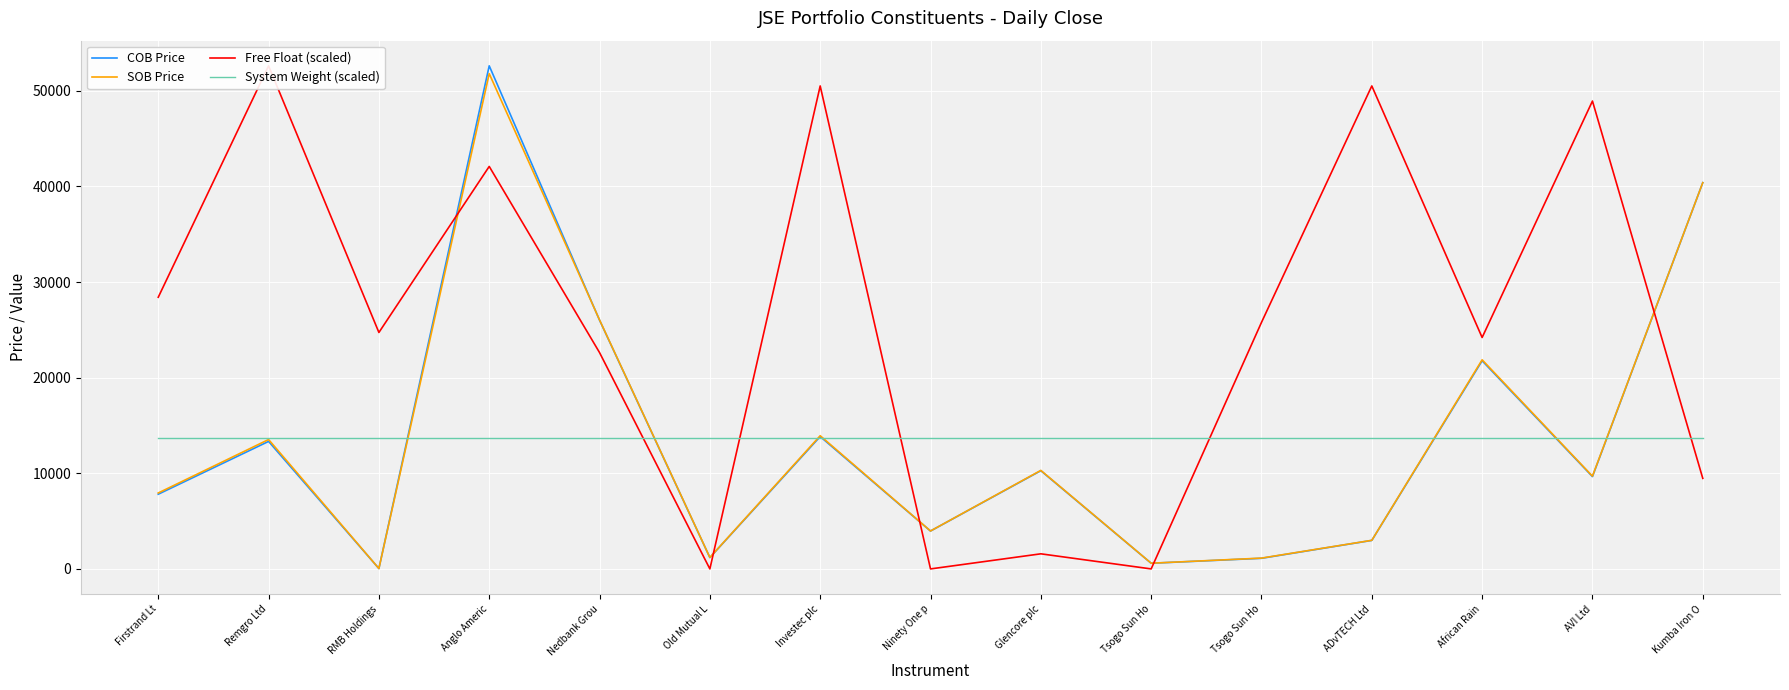

True or false: Free Float (scaled) has a value of 24203.8 at African Rain.

True